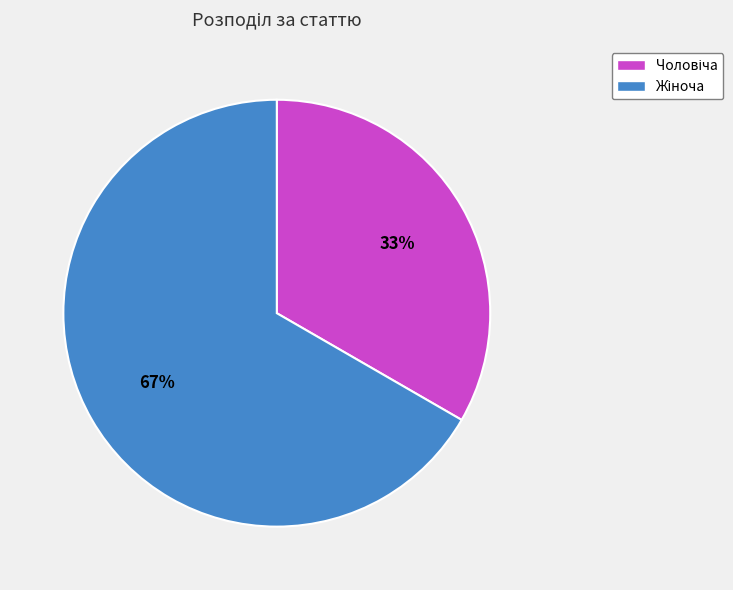

Count the number of slices in the pie.

2